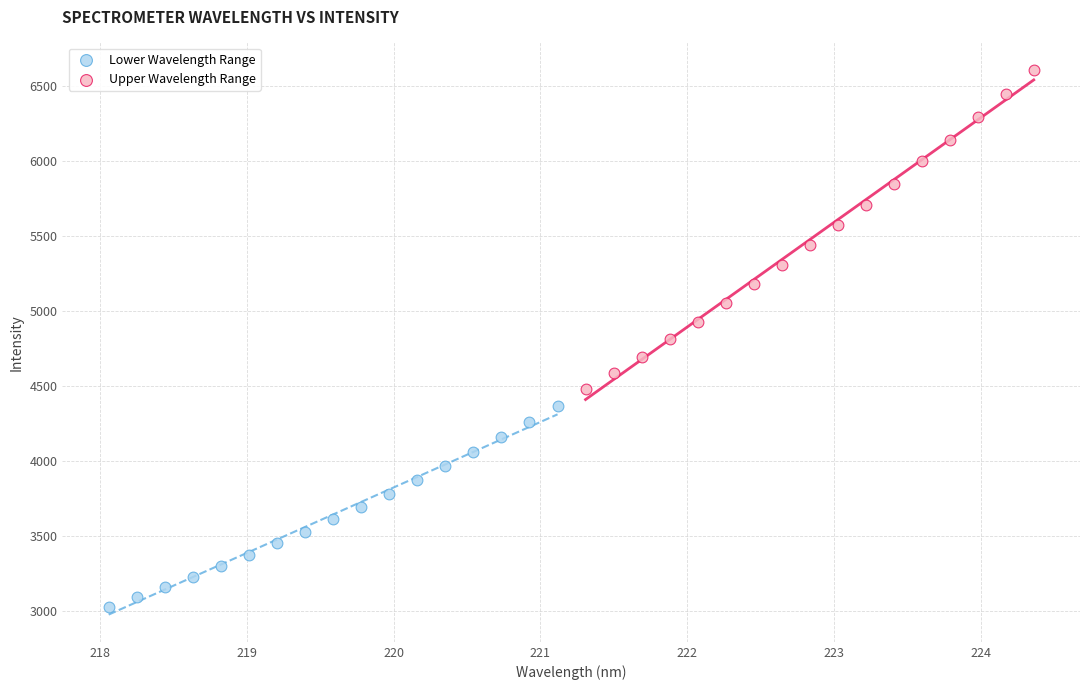

What are all the series names shown in the legend?

Lower Wavelength Range, Upper Wavelength Range